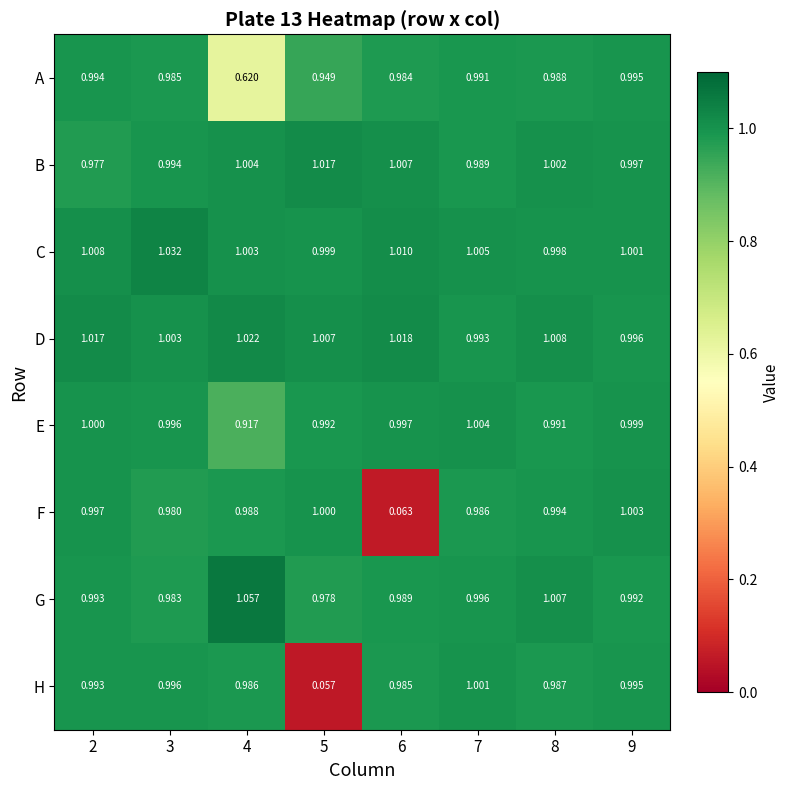

Rank the series by their maximum value, from highest to lowest.

G, C, D, B, E, F, H, A